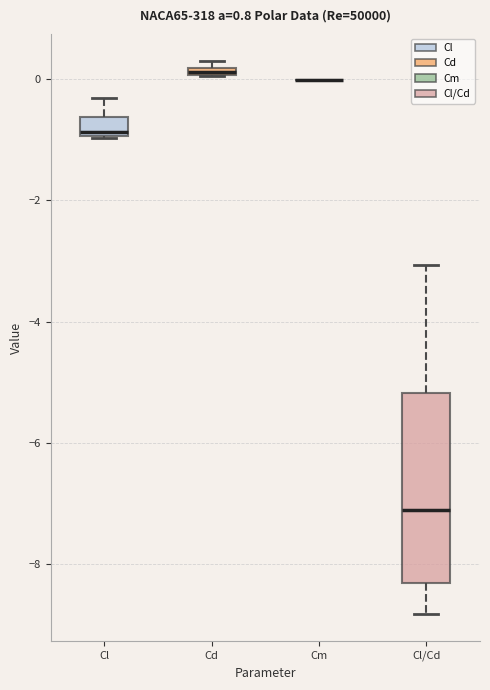

Which box is the tallest, from its lower edge to its upper edge?

Cl/Cd